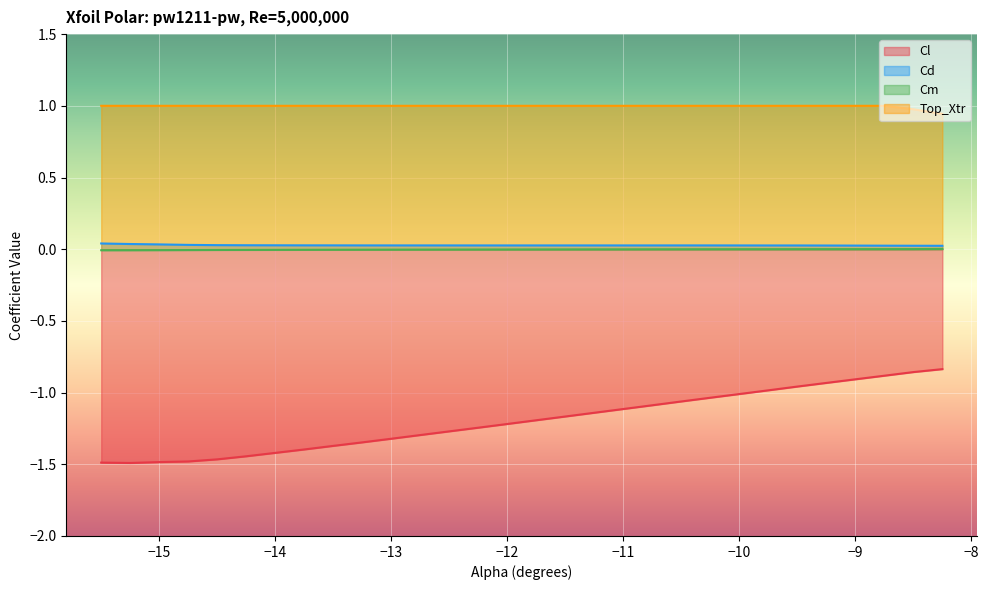

The Cm series shows -0.0 at -10.75. True or false?

True